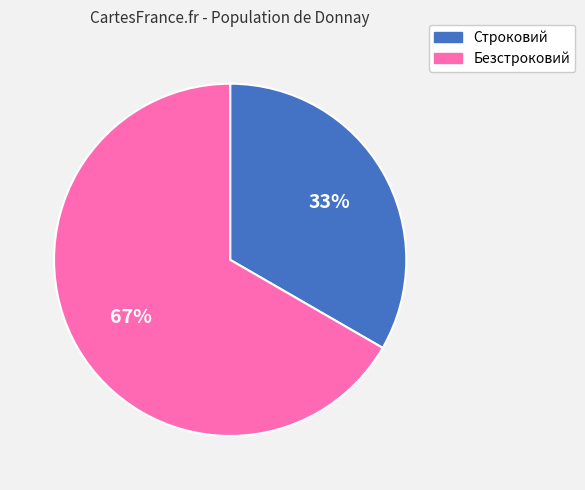

To the nearest percent, what percentage of the pie is Строковий?

33%